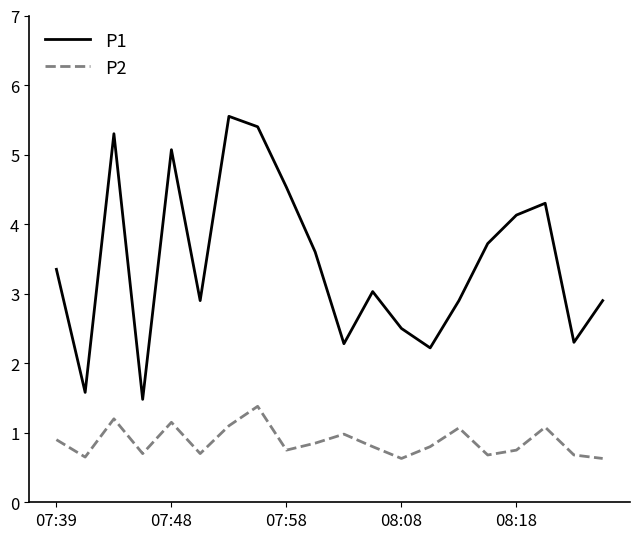

True or false: P2 and P1 cross at least once.

False